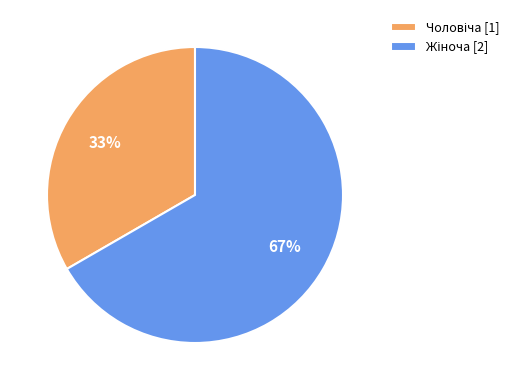

Is there any slice that represents more than half of the pie?

Yes